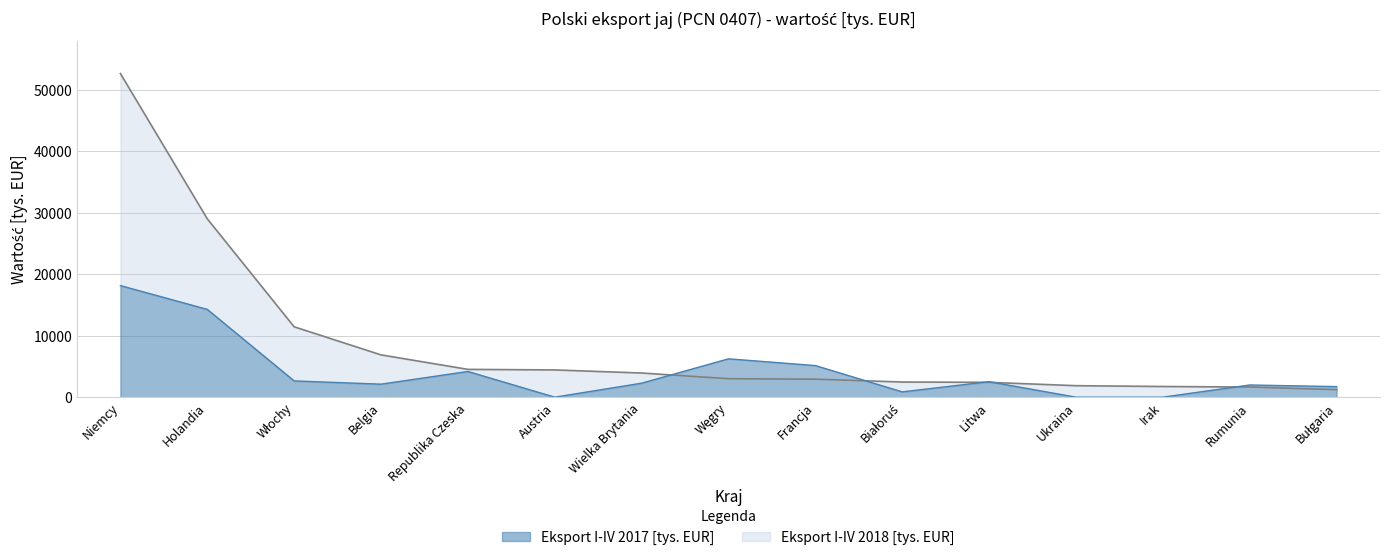

How many values in the Eksport I-IV 2017 [tys. EUR] series are below 2275?

7